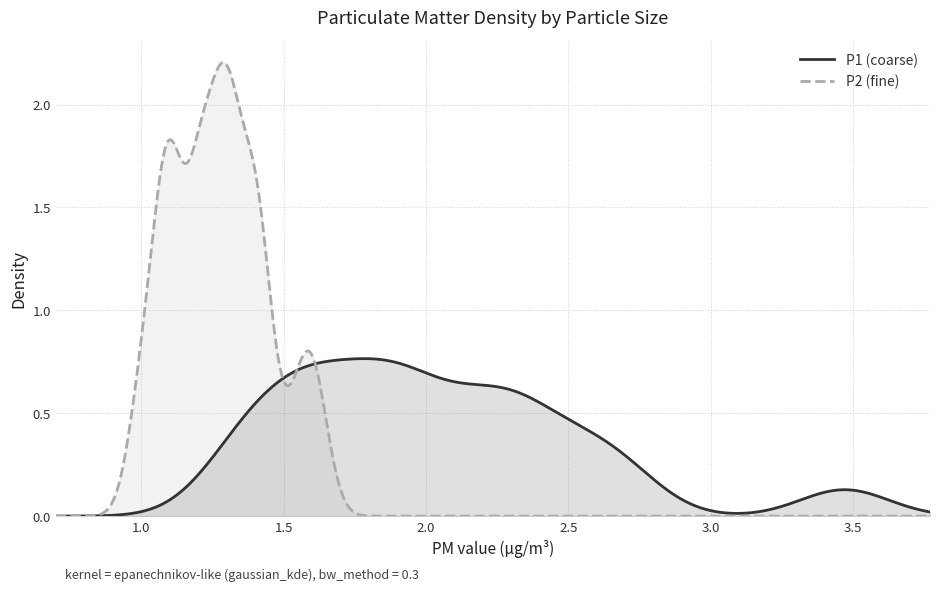

Between 32 and 35, which series saw the biggest shift?

P2